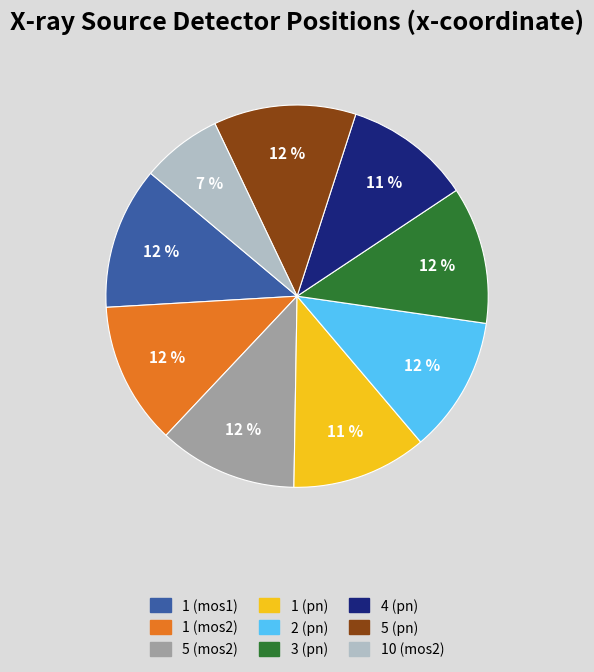

Does any single category account for the majority?

No